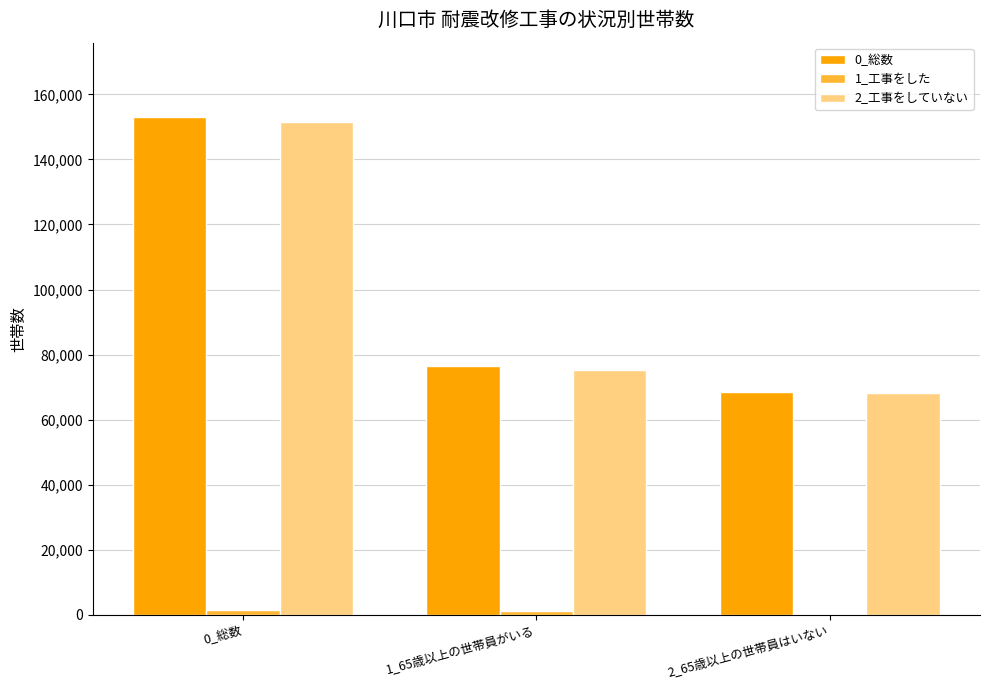

Is the value of 2_工事をしていない at 0_総数 greater than the value of 0_総数 at 1_65歳以上の世帯員がいる?

Yes